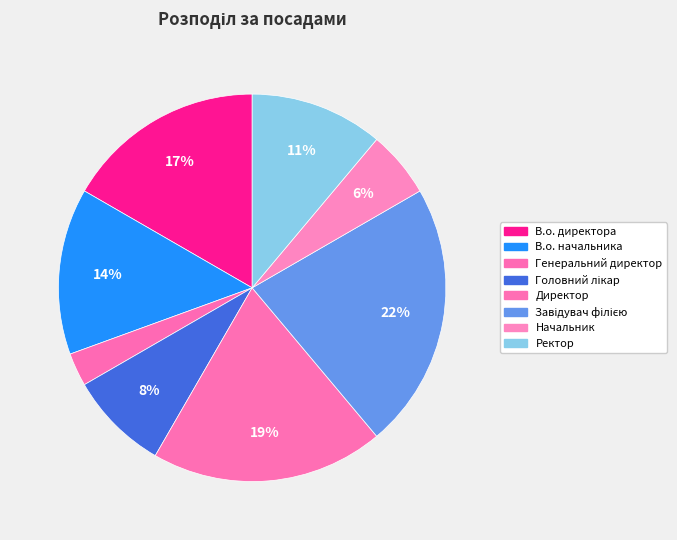

What is the largest slice in the pie chart?

Завідувач філією